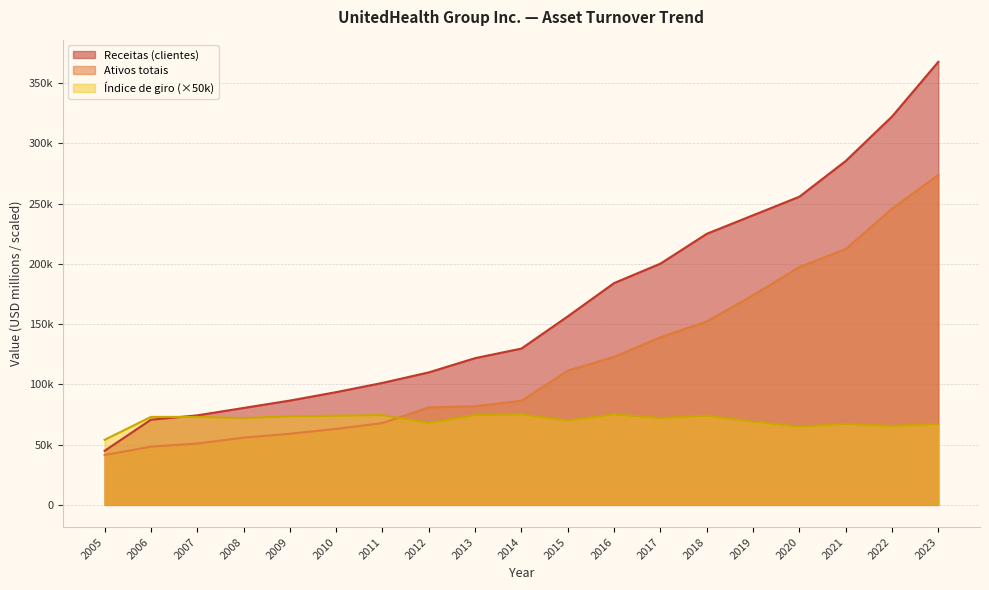

How many distinct data groups are displayed?

3